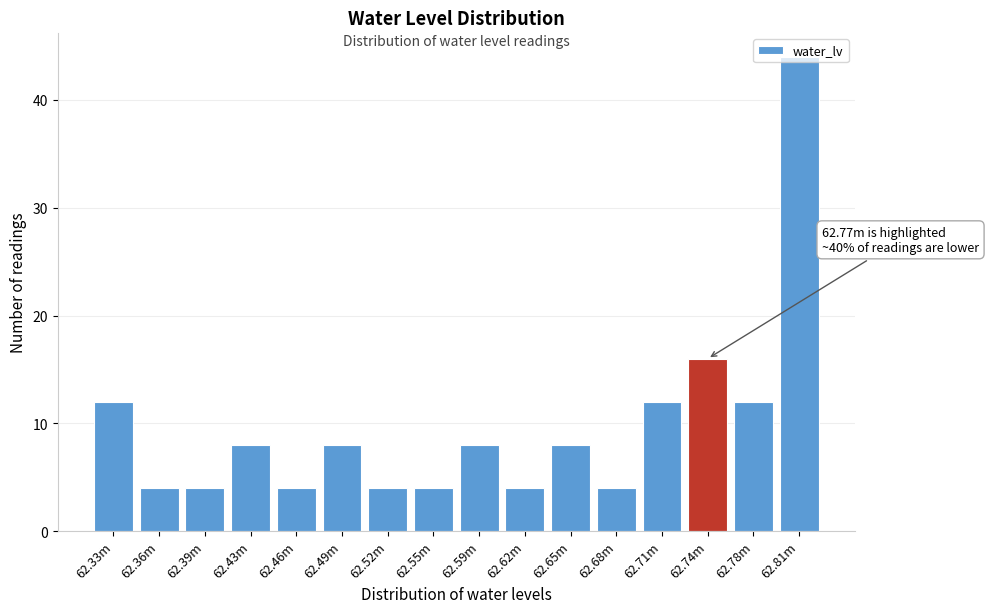

What is the ratio of the value at 62.43m to the value at 62.36m?

2.0